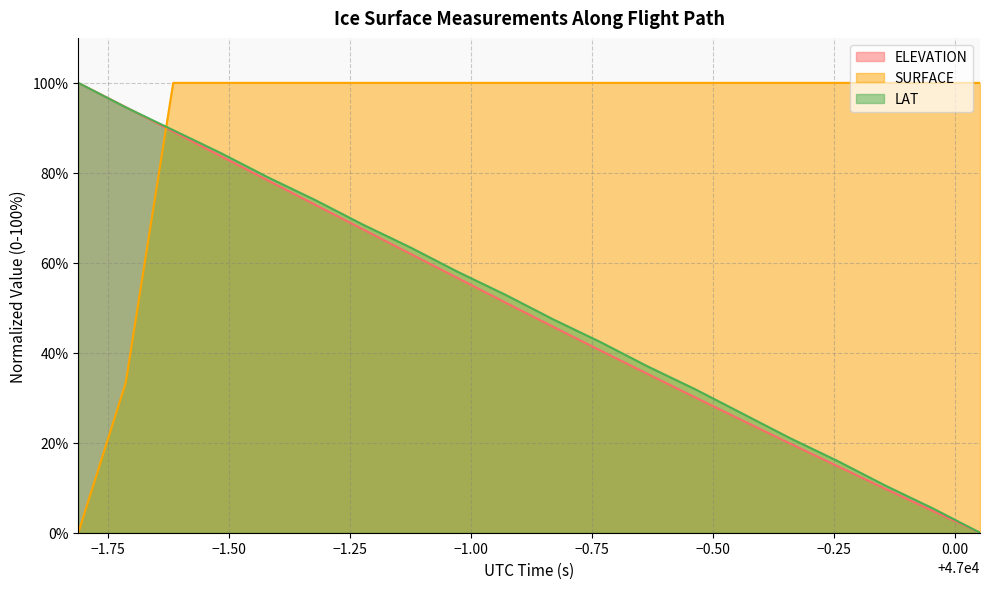

The SURFACE series shows 45.8 at 46998.2874. True or false?

False